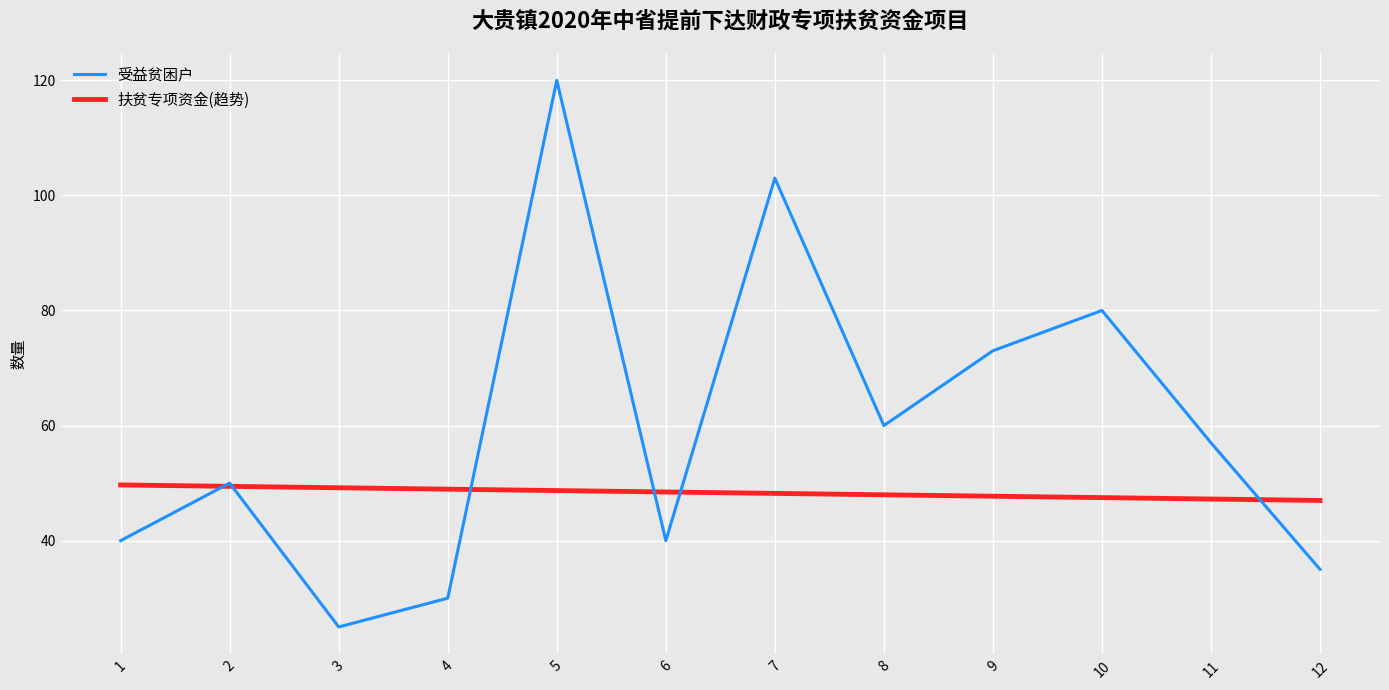

Rank the series at 9 from highest to lowest value.

受益贫困户, 扶贫专项资金(趋势)